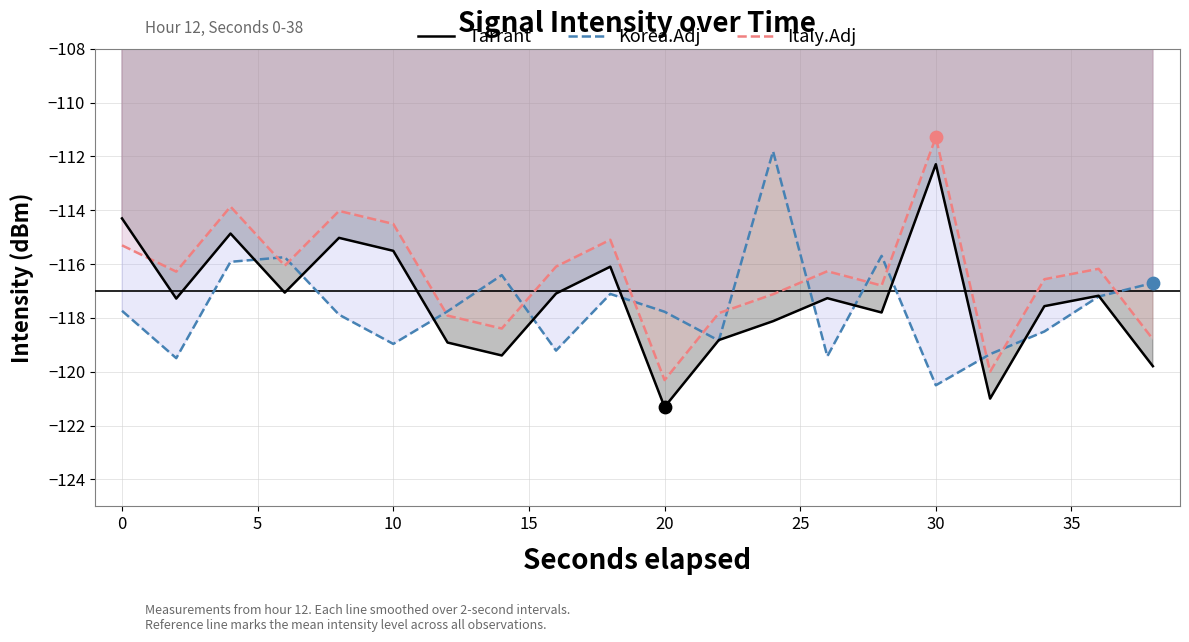

At which category is the sum across all series the highest?

30